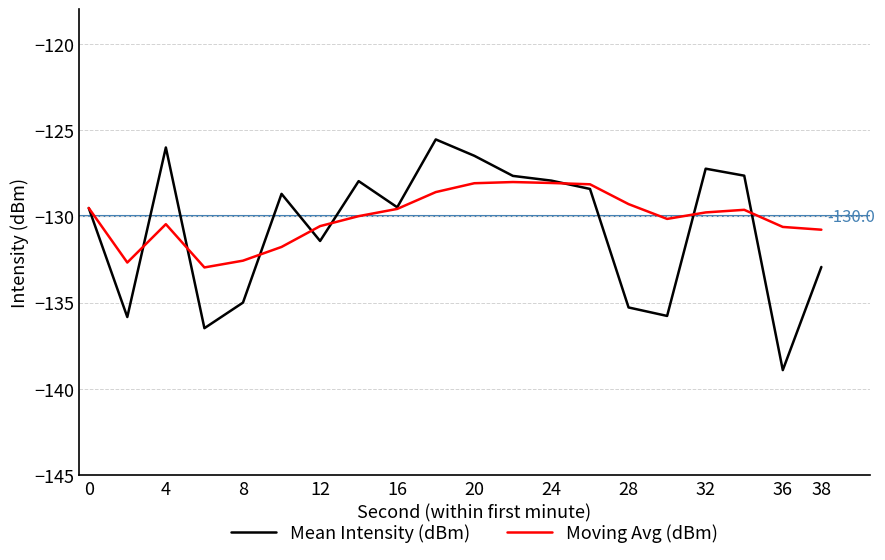

List the series in order of their peak value, highest first.

Mean Intensity (dBm), Moving Avg (dBm)